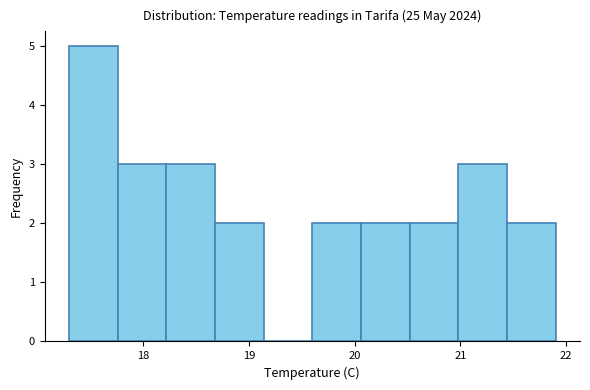

Reading left to right, transcribe this chart: for each bar, give the range it covers on the x-axis and its height. Neither the bar edges nor the heights are printed on the chart, so give them approximately, as read against the axes.

17.30 to 17.76: 5
17.76 to 18.22: 3
18.22 to 18.68: 3
18.68 to 19.14: 2
19.14 to 19.60: 0
19.60 to 20.06: 2
20.06 to 20.52: 2
20.52 to 20.98: 2
20.98 to 21.44: 3
21.44 to 21.90: 2